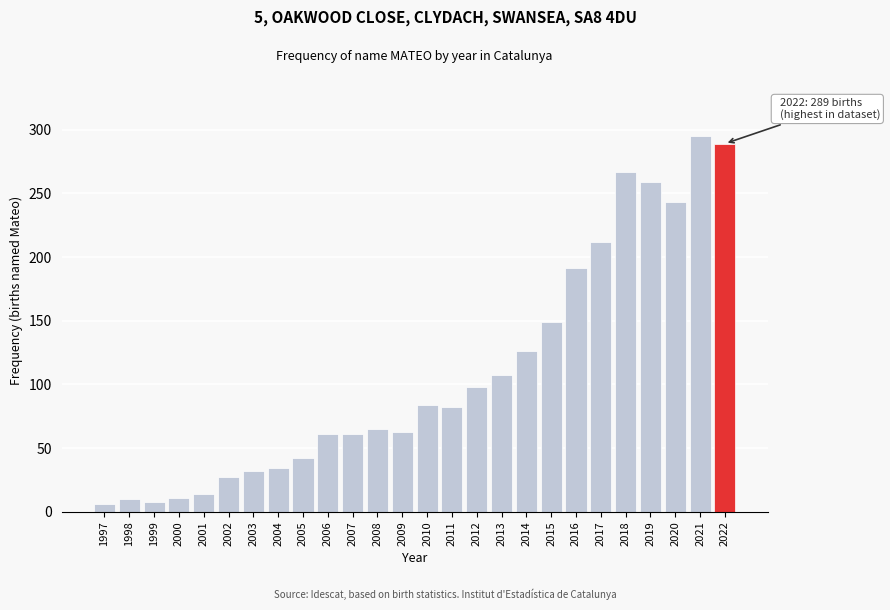

What is the difference between the maximum and second lowest values?

287